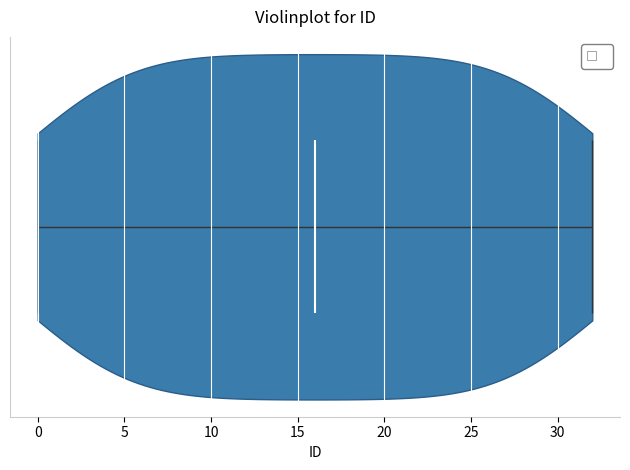

Read this violin plot against the x-axis: where its median line is, and the lowest and highest points the violin reaches. The values are not printed on the chart, so give them approximately, as read against the axis.

median line 16, lowest point 0, highest point 32